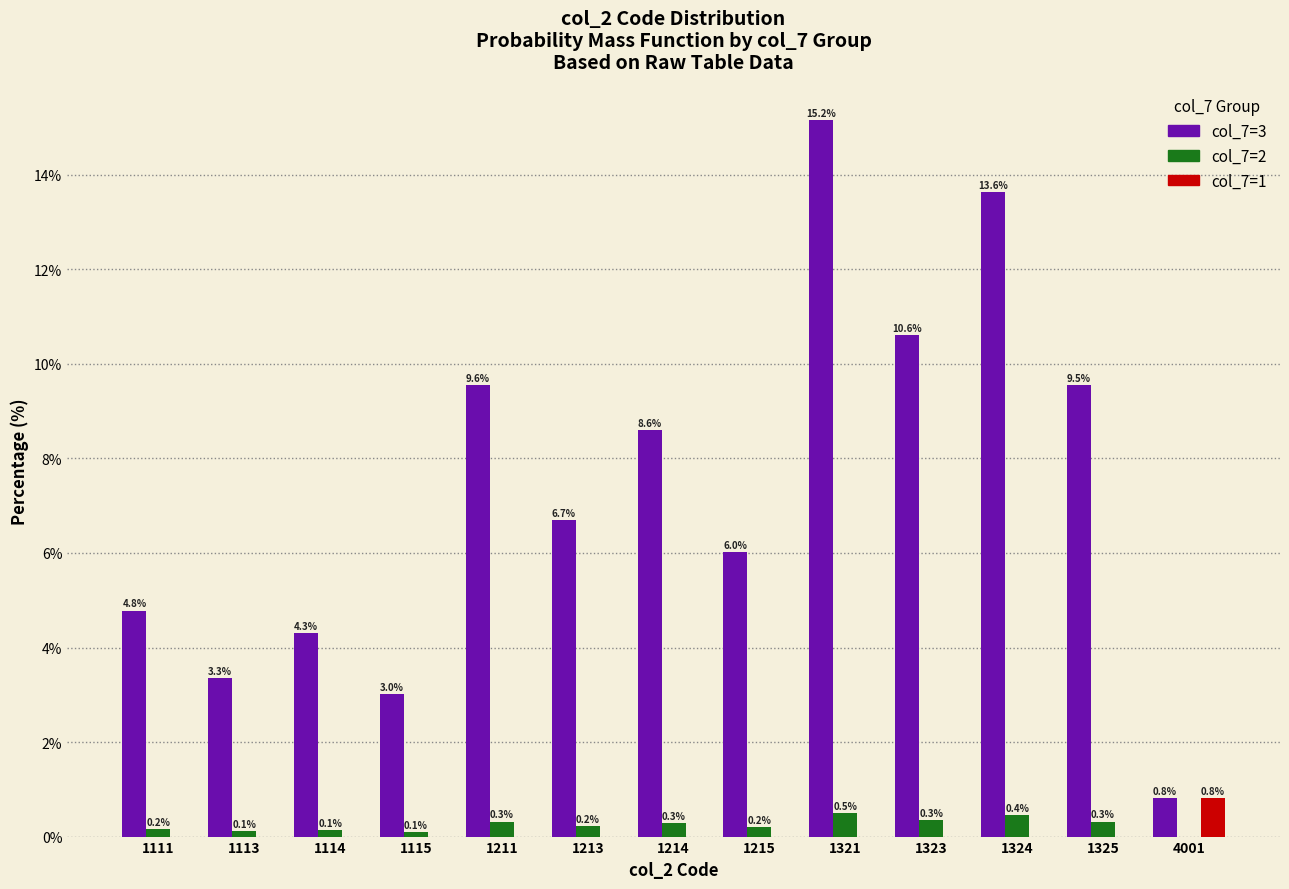

What is the spread (max minus min) of values at 1115?

3.0